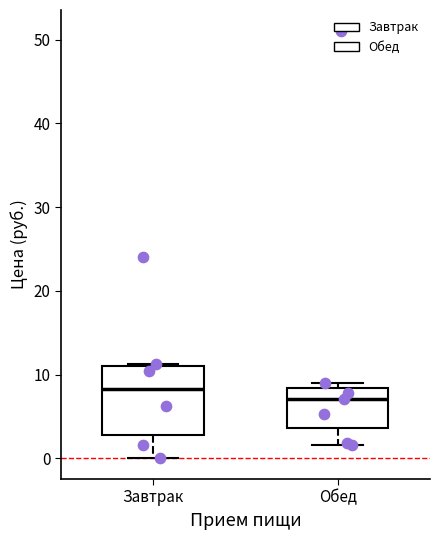

Reading left to right, transcribe this box plot: for each box, give where its median line is, the range the box spans, and where its two whiskers end, as read against the y-axis. The values are not printed on the chart, so give them approximately, as read against the axis.

Завтрак: median 8, box 3 to 11, whiskers 0 to 11
Обед: median 7, box 4 to 8, whiskers 2 to 9